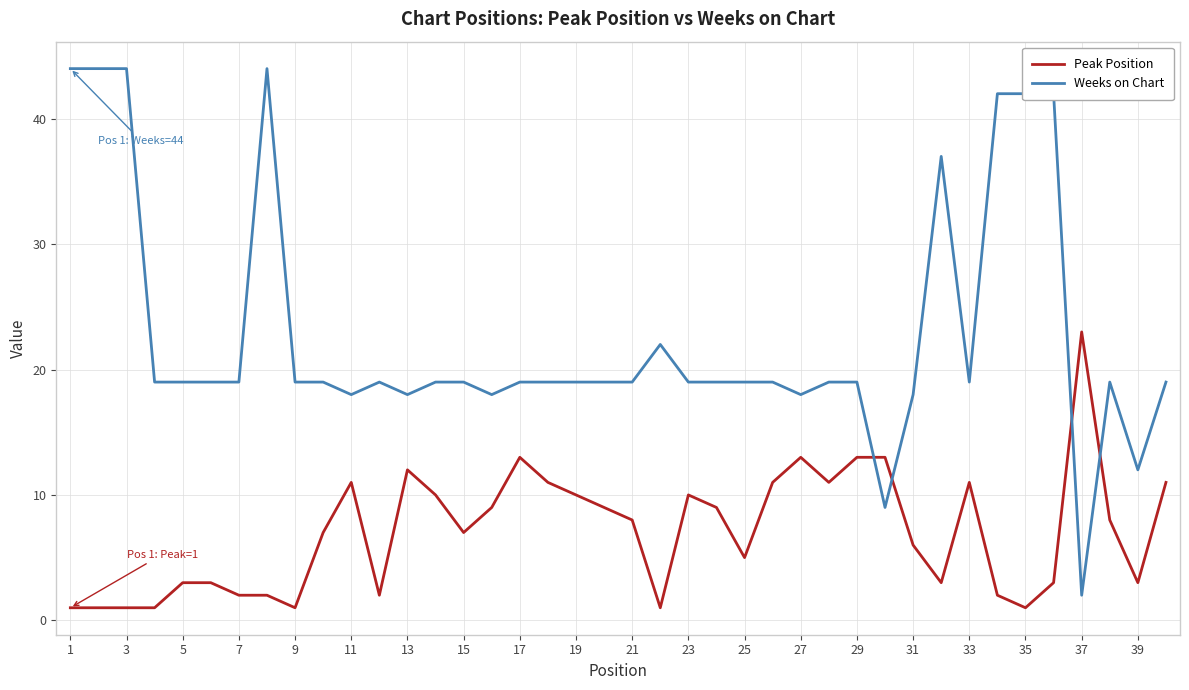

Rank the series by their maximum value, from highest to lowest.

Weeks on Chart, Peak Position